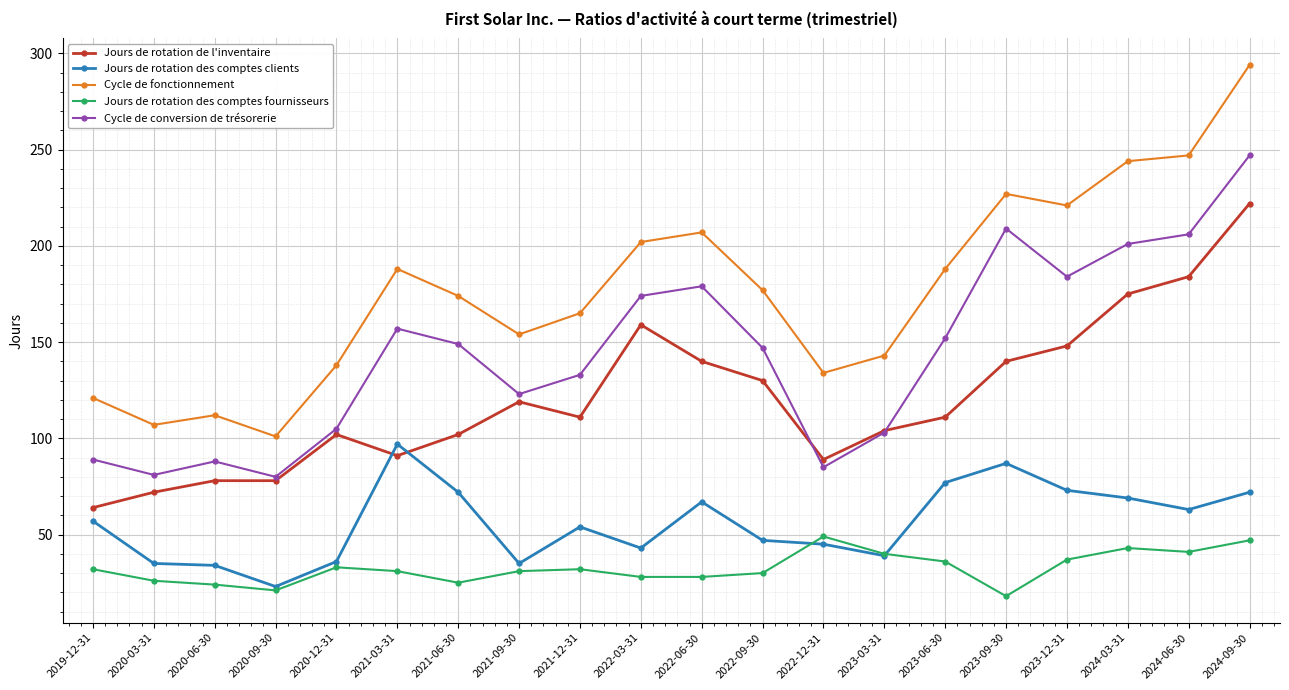

At which label does Cycle de fonctionnement first exceed 177?

2021-03-31